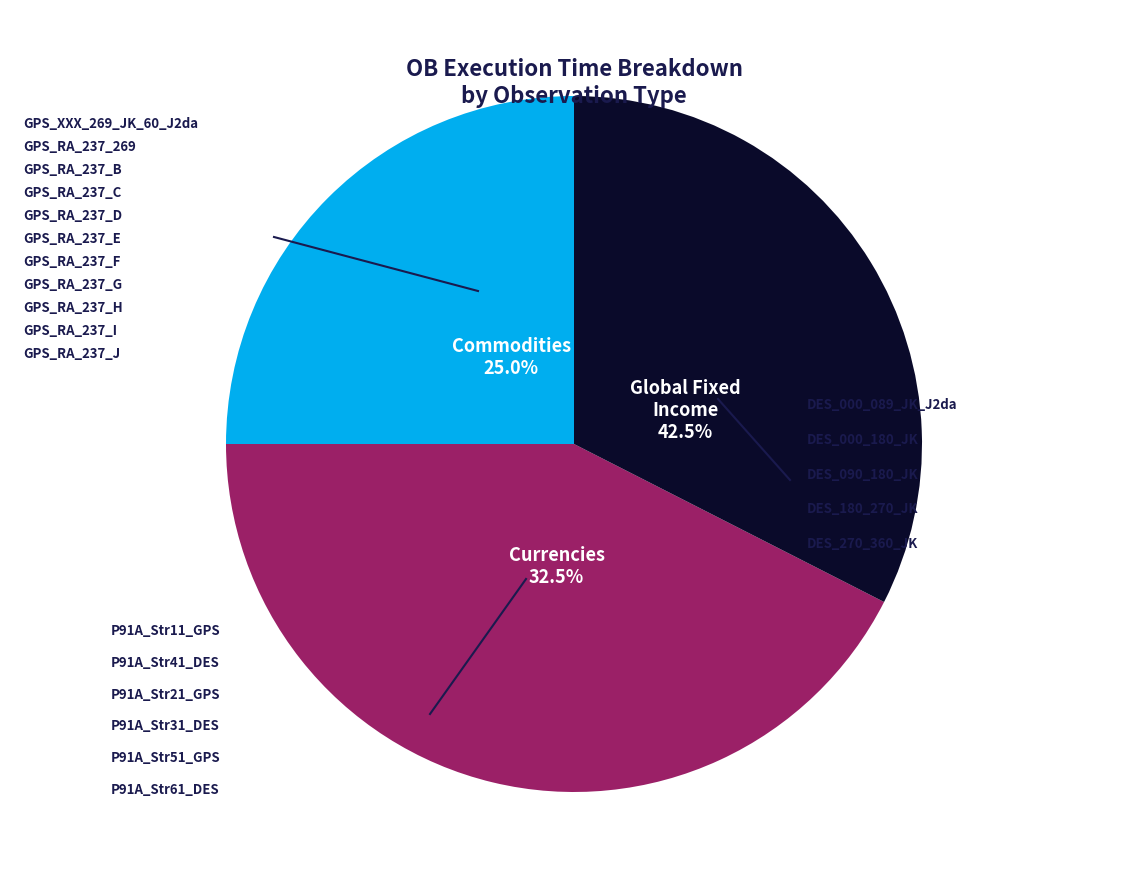

Is the sum of DES and GPS greater than half?

Yes